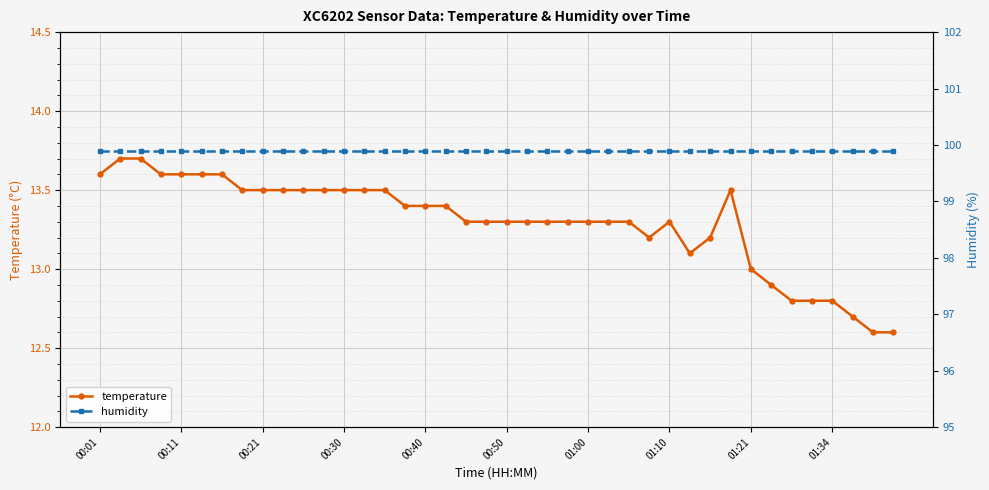

What is the difference between the maximum and minimum values in the temperature series?

1.1